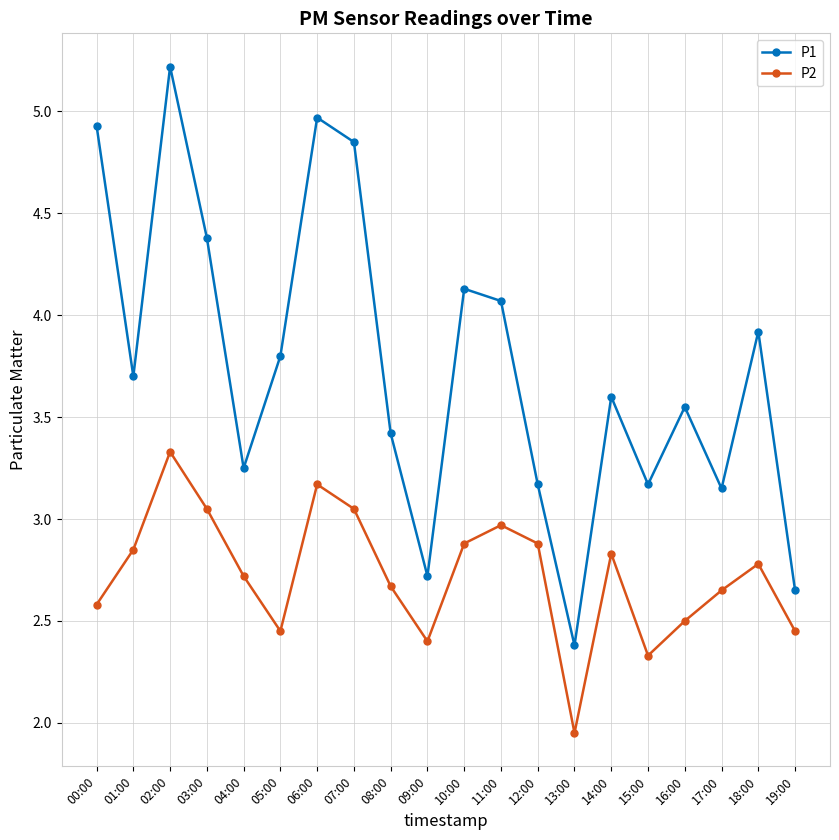

True or false: P2 and P1 cross at least once.

False